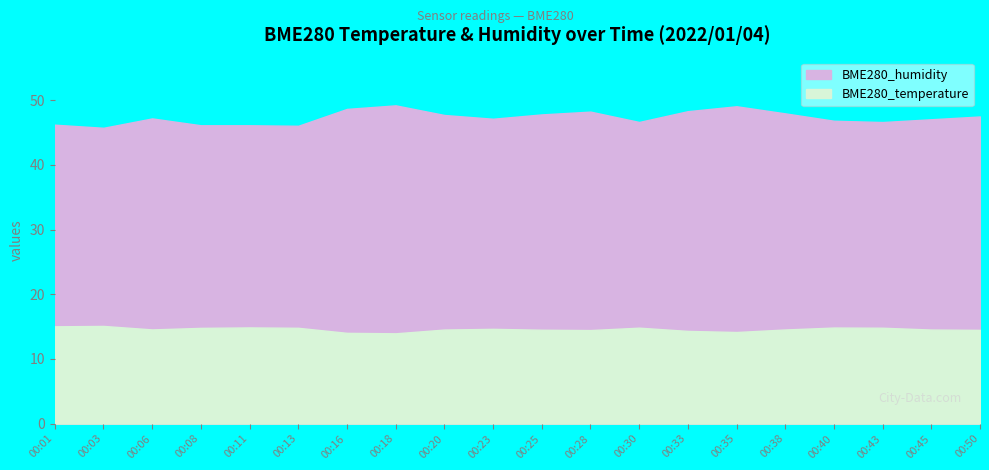

True or false: BME280_humidity and BME280_temperature cross at least once.

False